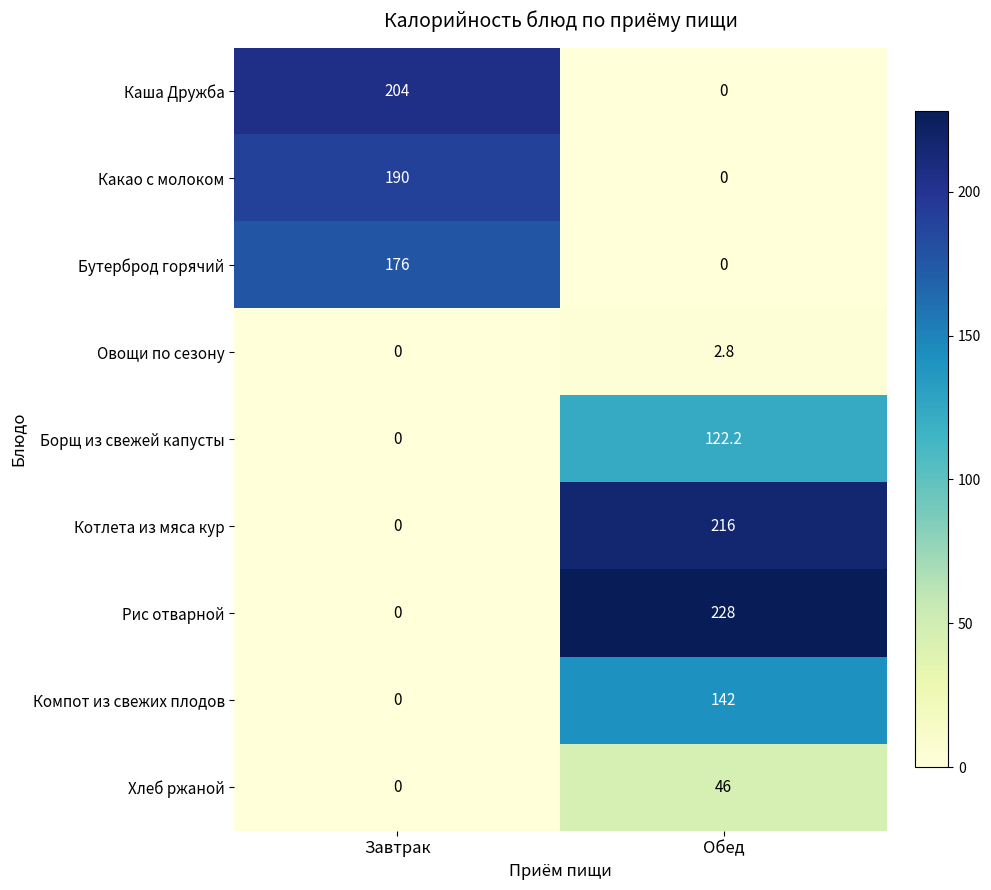

What is the sum of all Каша Дружба values?

204.0